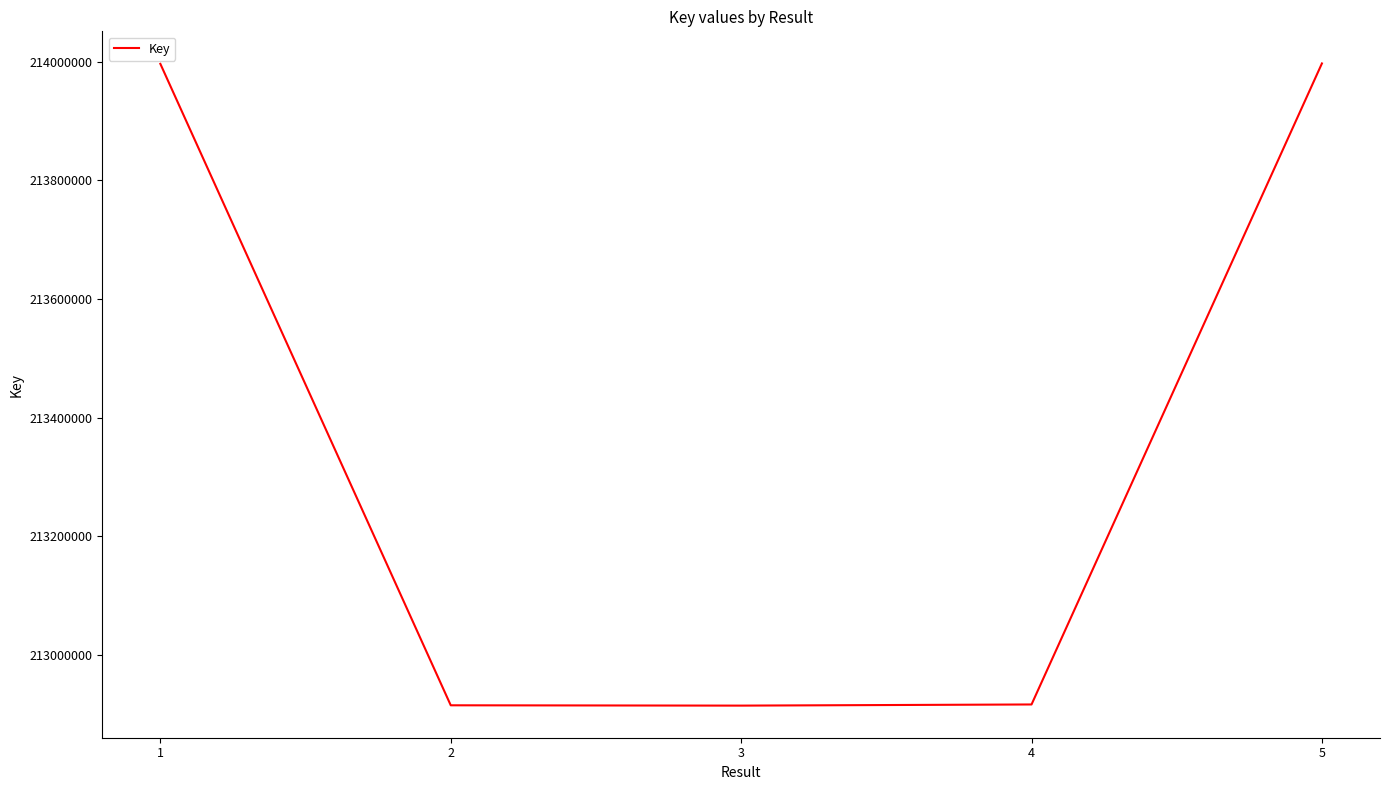

What is the ratio of the value at 1 to the value at 5?

1.0